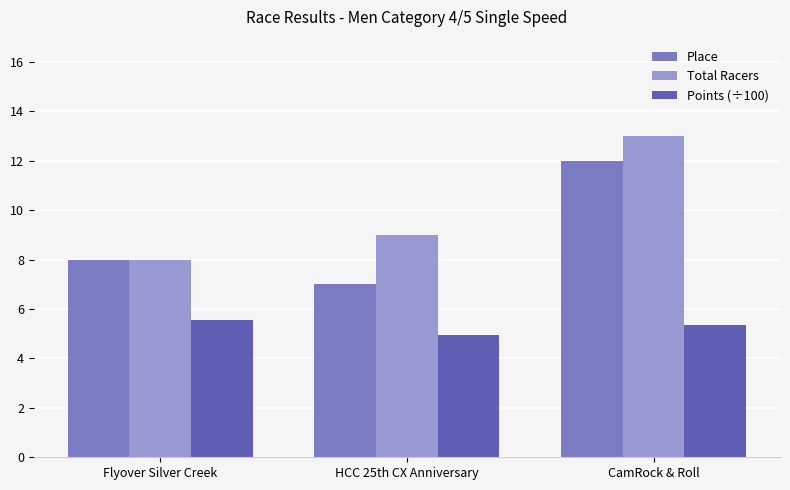

What is the spread (max minus min) of values at CamRock & Roll?

7.6